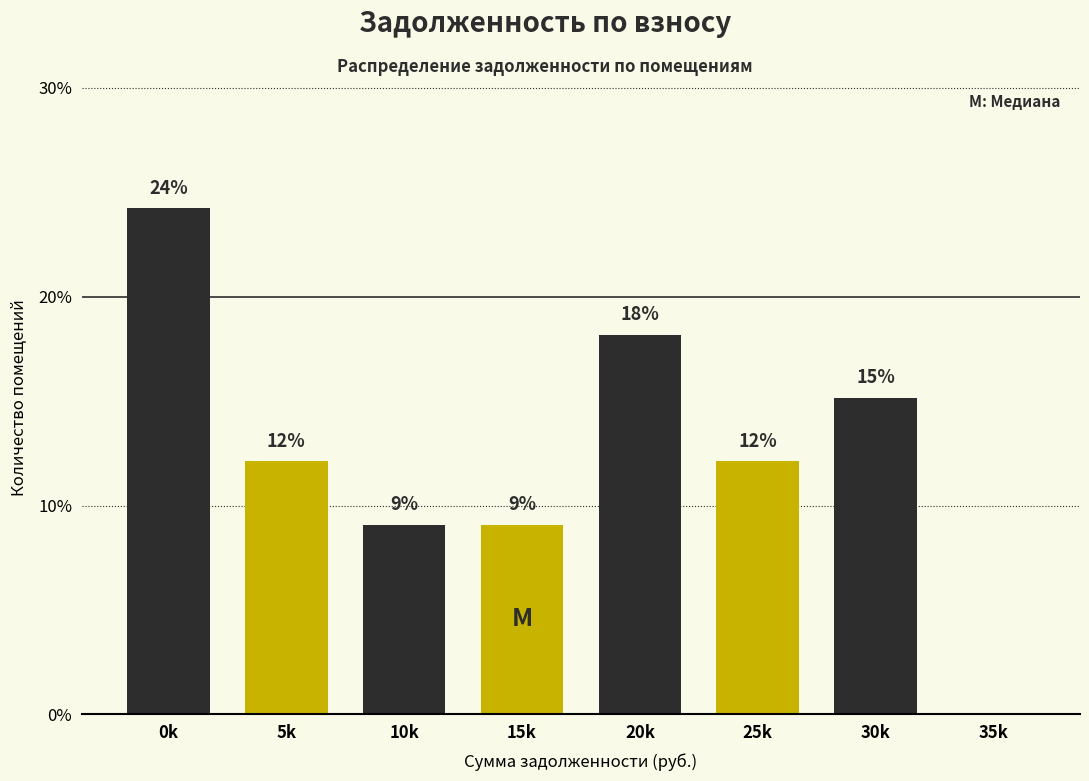

Are the bars horizontal?

No